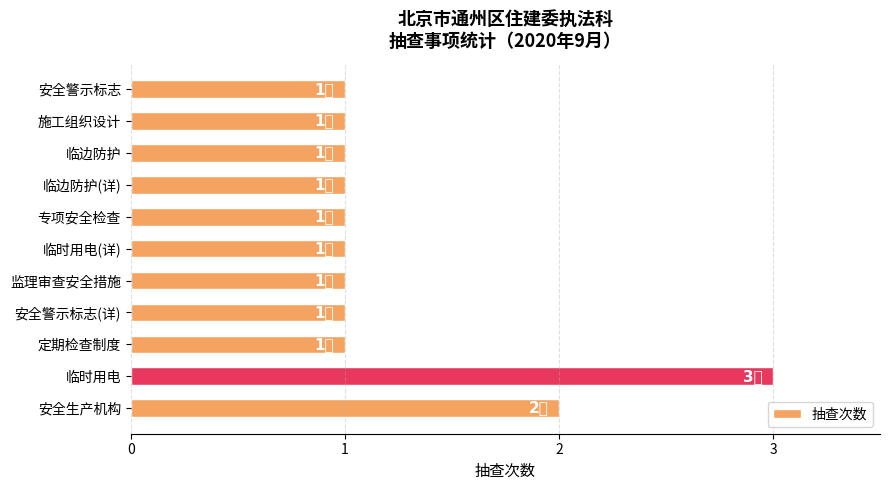

The chart shows a value of 0 at 专项安全检查. True or false?

False